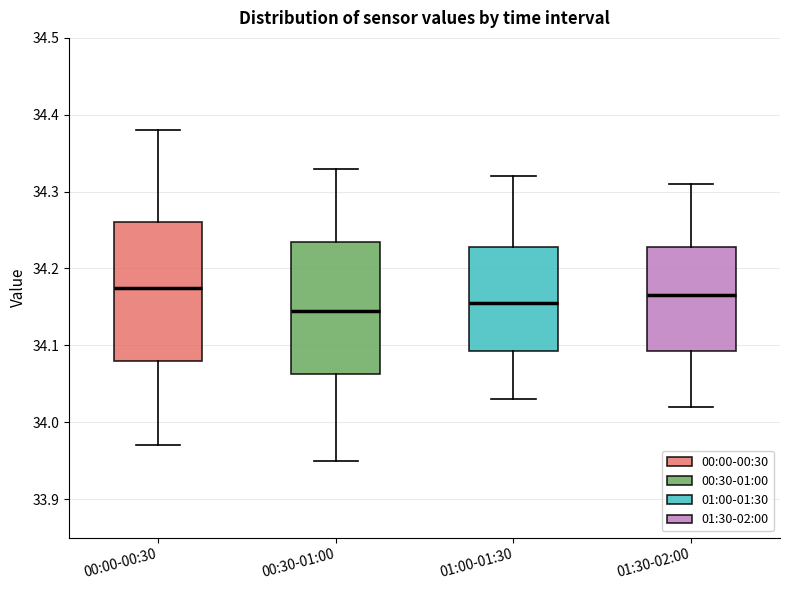

Reading left to right, transcribe this box plot: for each box, give where its median line is, the range the box spans, and where its two whiskers end, as read against the y-axis. The values are not printed on the chart, so give them approximately, as read against the axis.

00:00-00:30: median 34.18, box 34.08 to 34.26, whiskers 33.97 to 34.38
00:30-01:00: median 34.15, box 34.06 to 34.24, whiskers 33.95 to 34.33
01:00-01:30: median 34.16, box 34.09 to 34.23, whiskers 34.03 to 34.32
01:30-02:00: median 34.17, box 34.09 to 34.23, whiskers 34.02 to 34.31